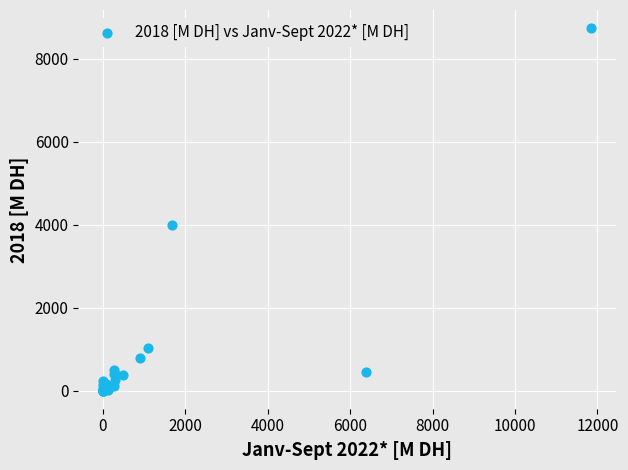

What Y value in the scatter plot is closest to 4371?

3986.4